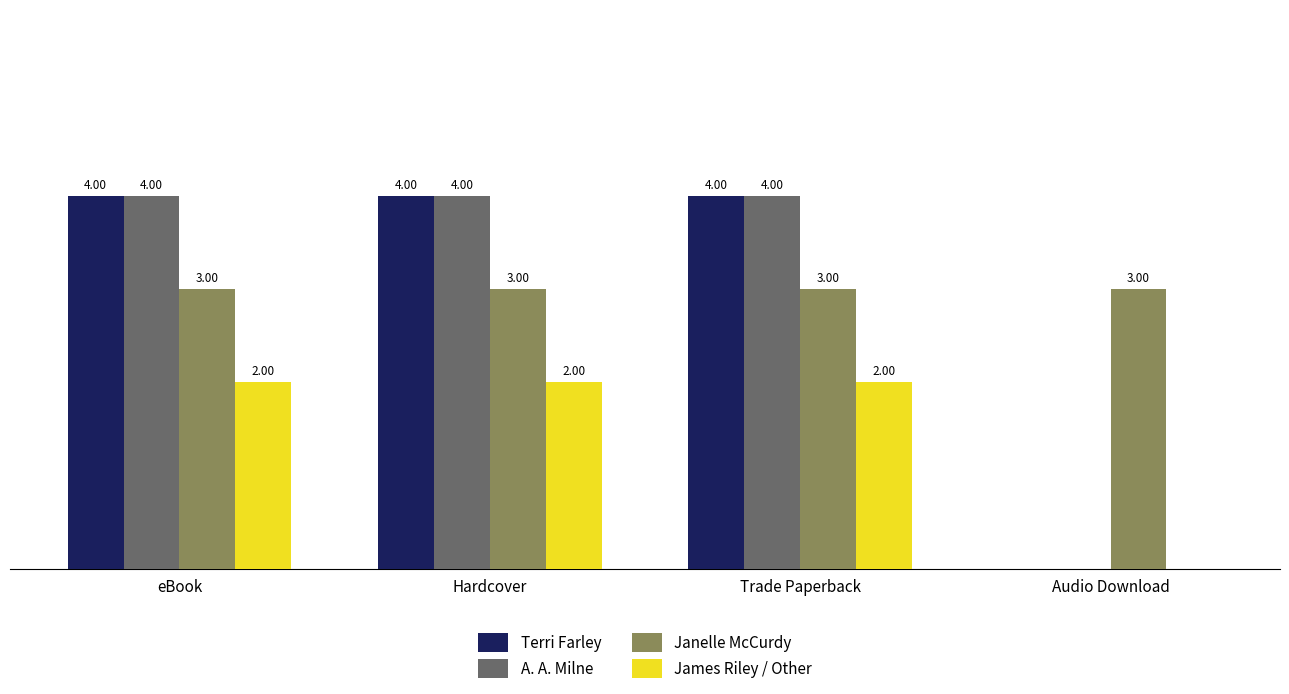

Is the value of James Riley / Other at Trade Paperback greater than the value of A. A. Milne at Trade Paperback?

No